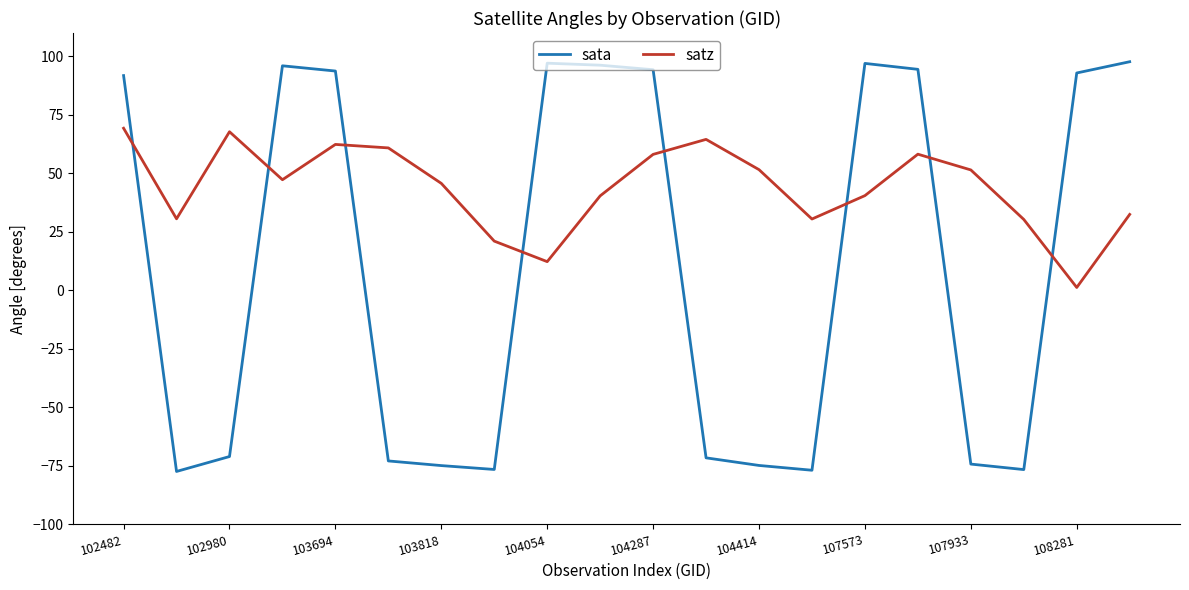

True or false: satz and sata intersect in this chart.

True